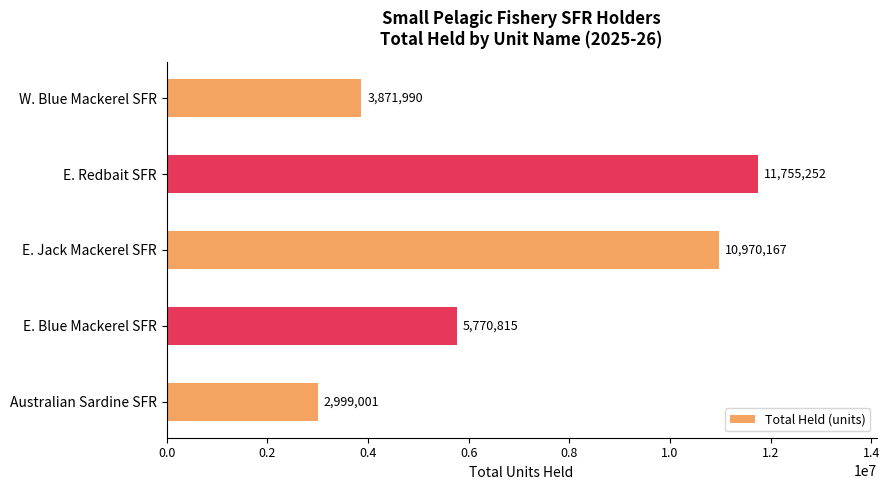

What is the difference between the maximum and minimum values?

8756251